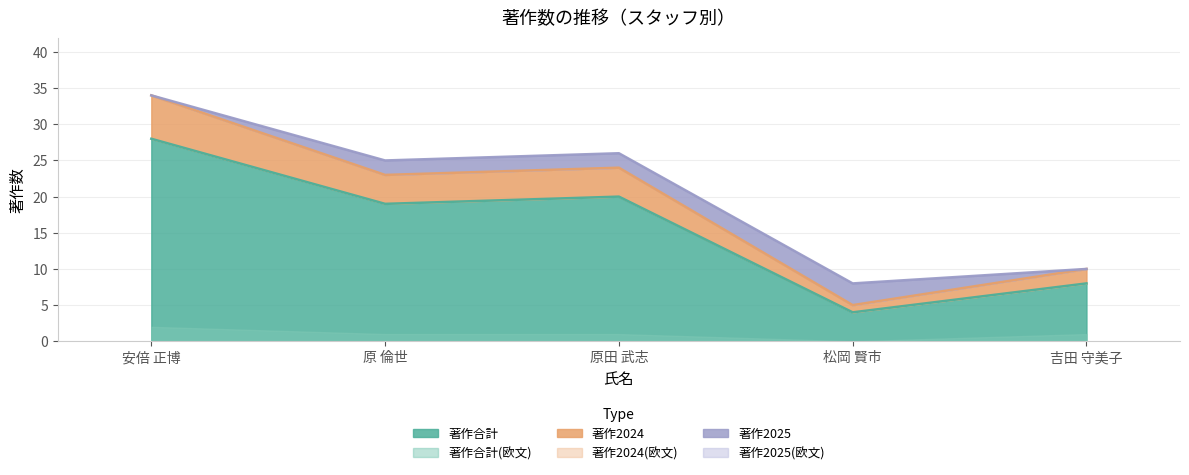

What is the difference between the maximum and minimum values in the 著作合計(欧文) series?

29